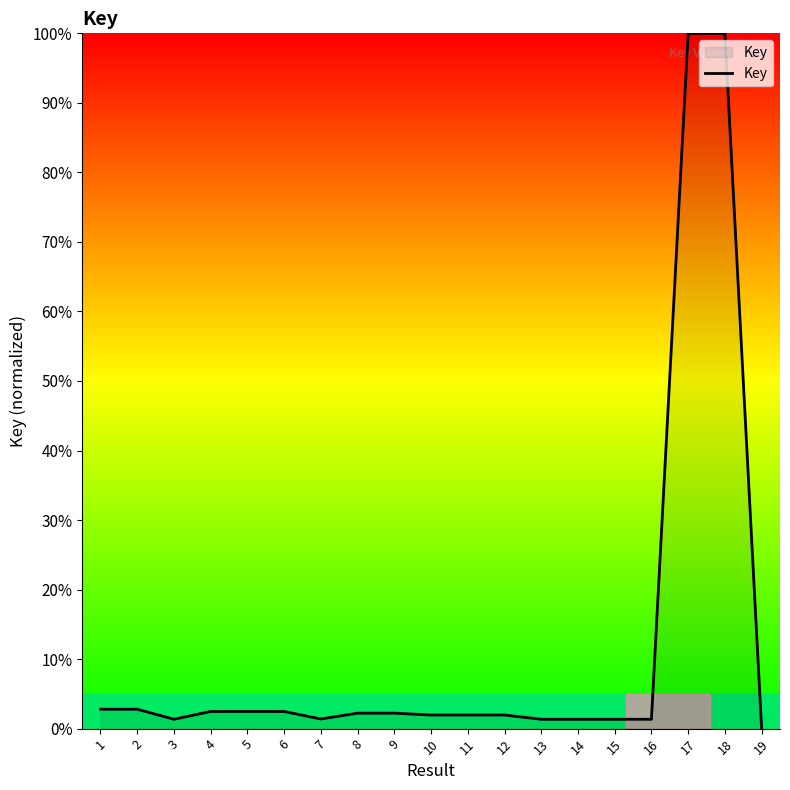

What is the approximate value at 12?

2.0